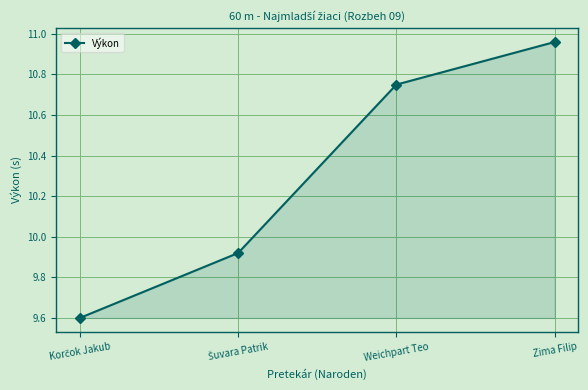

What is the sum of all values?

41.2